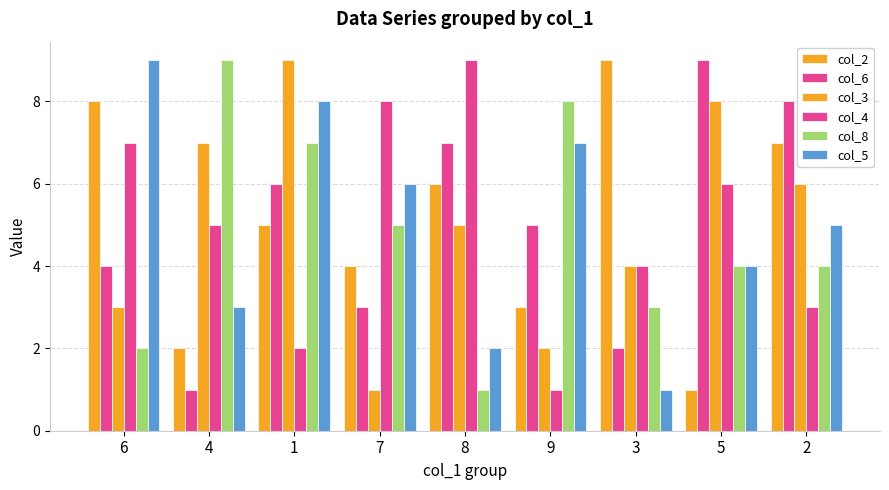

Read the col_3 value at 2.

6